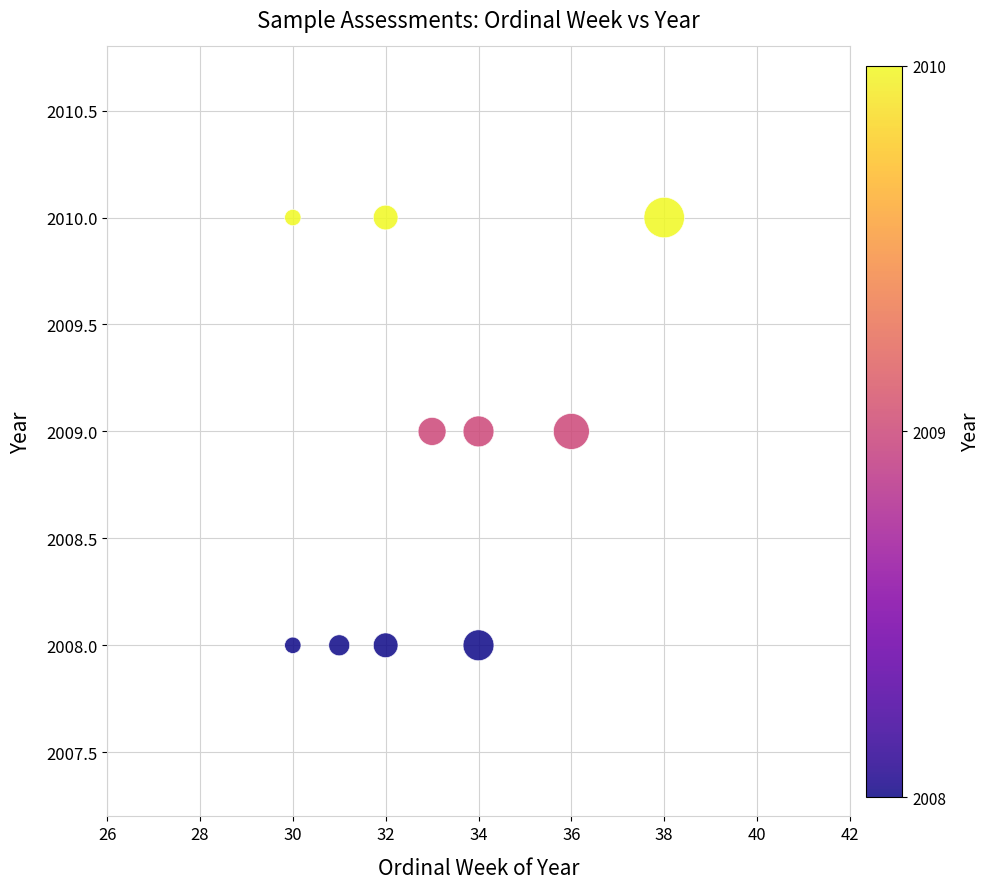

What is the range of X values (max minus min)?

8